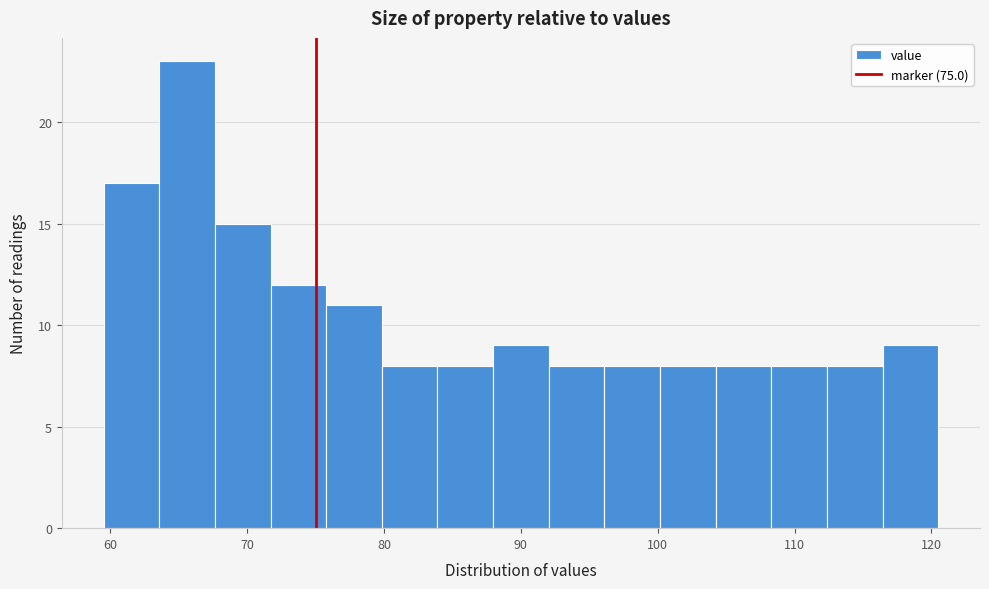

Reading left to right, transcribe this chart: for each bar, give the range it covers on the x-axis and its height. Neither the bar edges nor the heights are printed on the chart, so give them approximately, as read against the axes.

60 to 64: 17
64 to 68: 23
68 to 72: 15
72 to 76: 12
76 to 80: 11
80 to 84: 8
84 to 88: 8
88 to 92: 9
92 to 96: 8
96 to 100: 8
100 to 104: 8
104 to 108: 8
108 to 112: 8
112 to 116: 8
116 to 121: 9